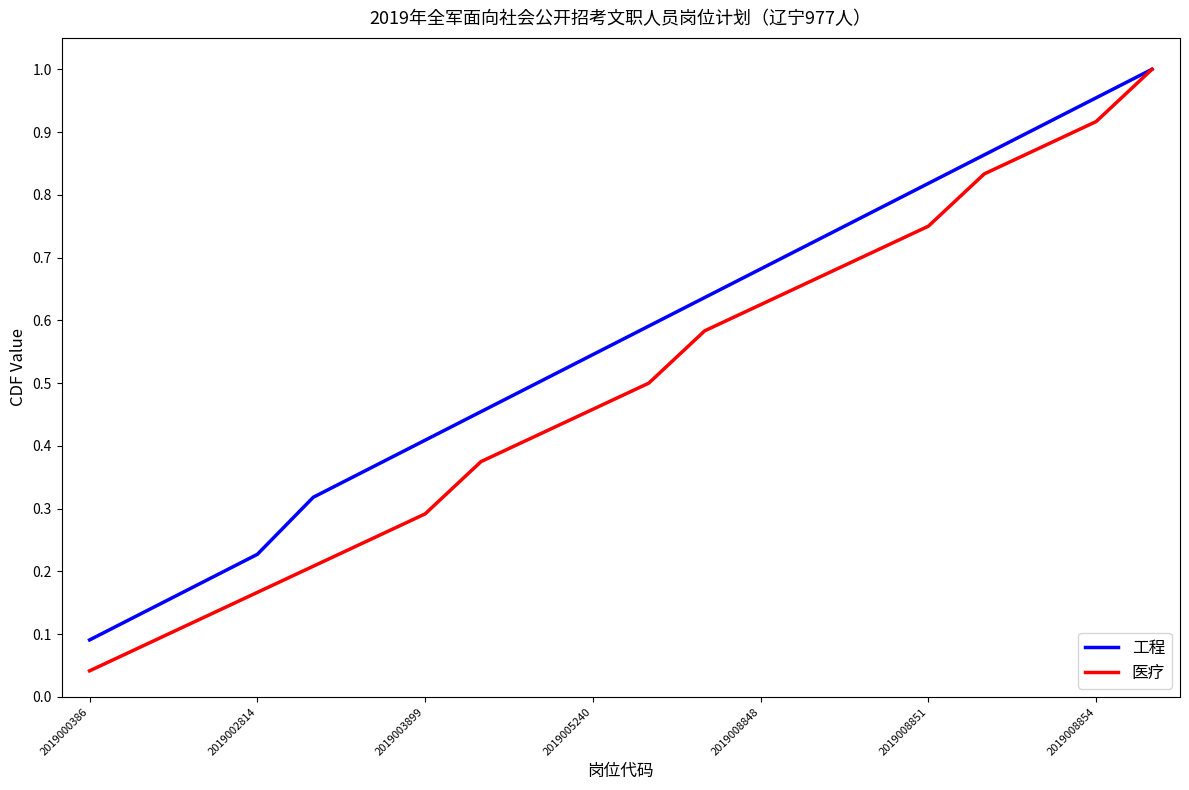

Rank the series by their average value, from lowest to highest.

医疗, 工程